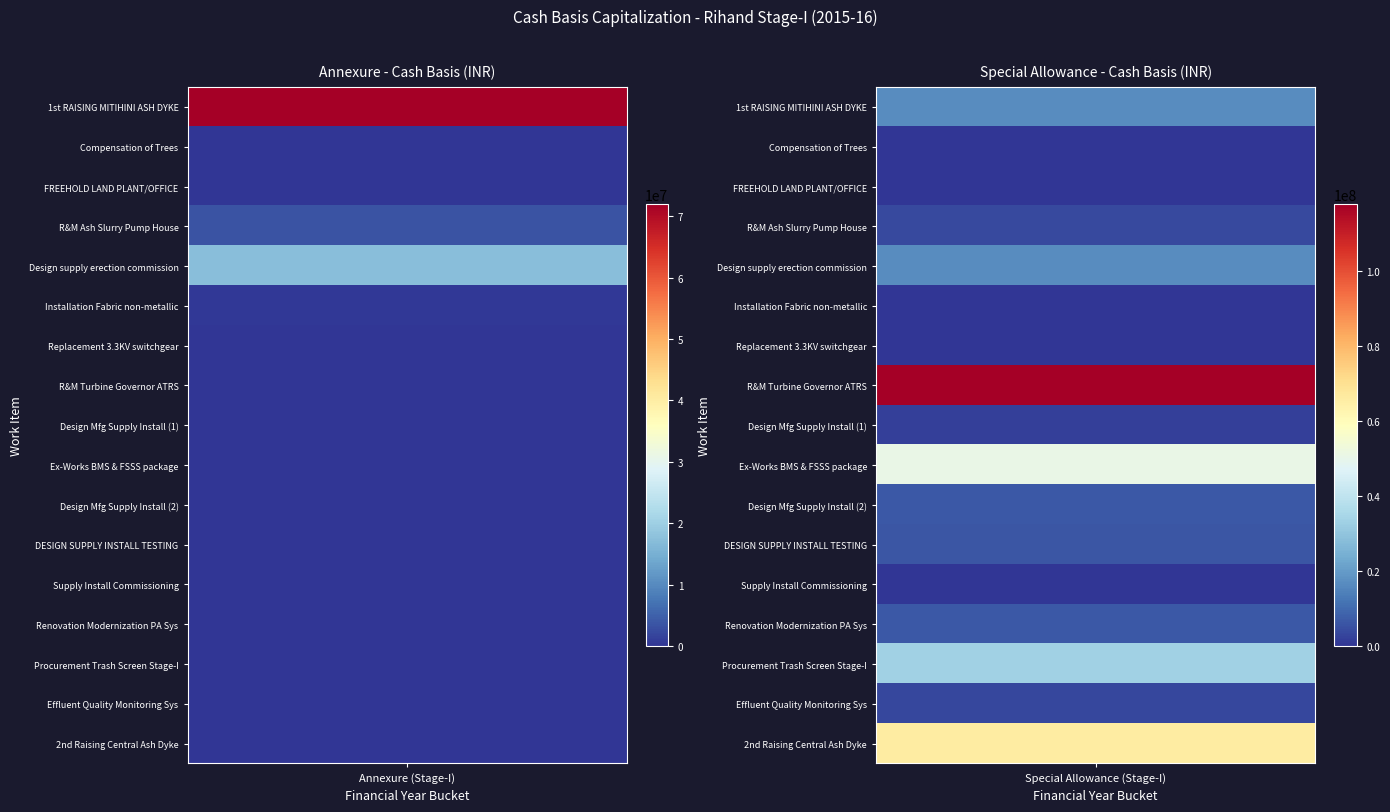

How many distinct data groups are displayed?

17